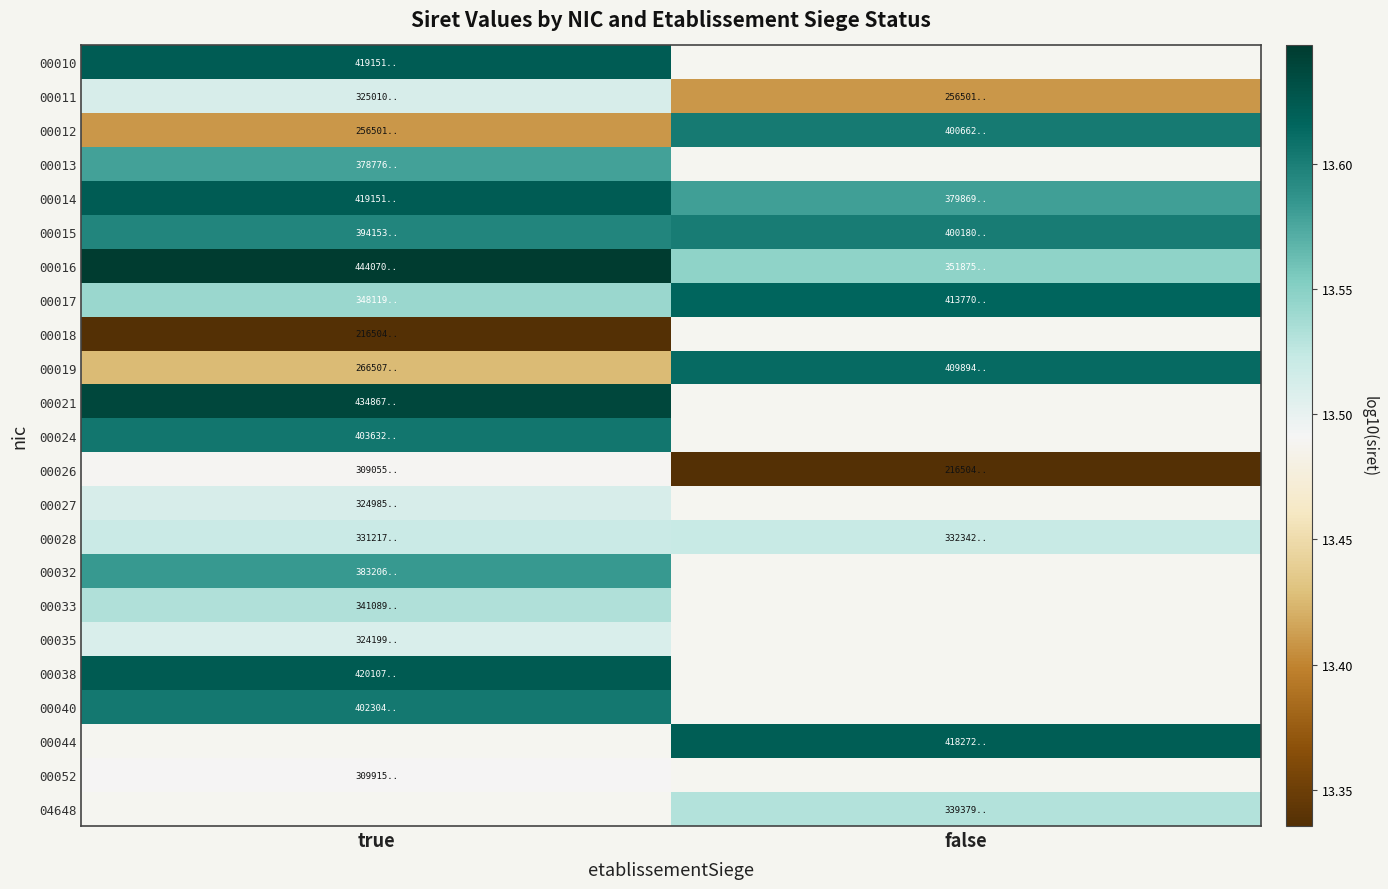

The 00017 series shows 8.1 at true. True or false?

False